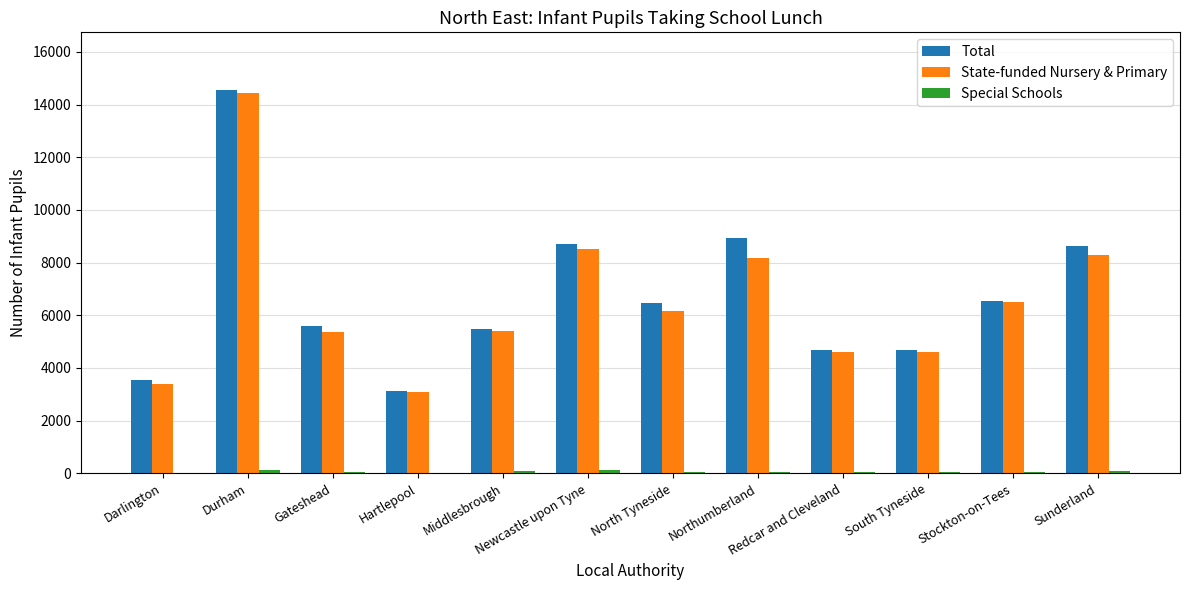

What is the maximum value shown in the chart?

14561